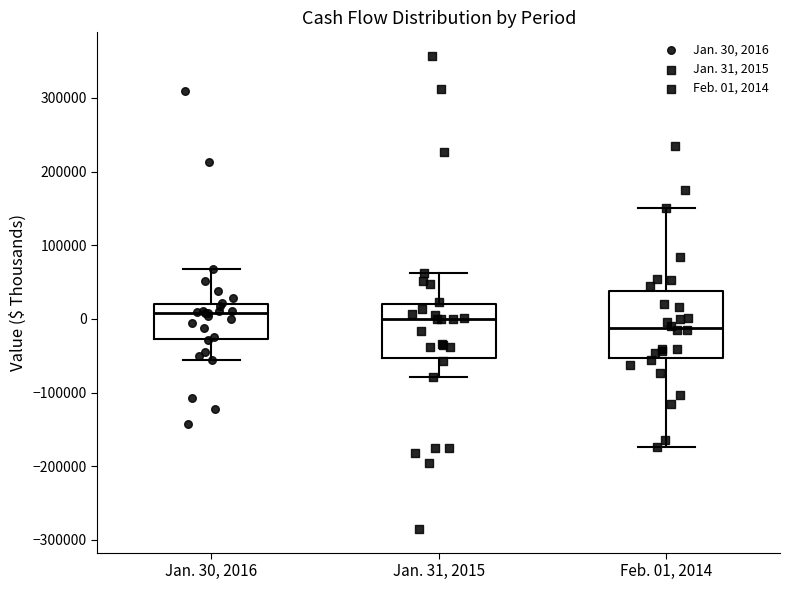

Reading left to right, read every box against the y-axis: the position of its median line, the range the box covers, and the ends of its whiskers. The values are not printed on the chart, so give them approximately, as read against the axis.

Jan. 30, 2016: median 10000, box -30000 to 20000, whiskers -60000 to 70000
Jan. 31, 2015: median 0, box -50000 to 20000, whiskers -80000 to 60000
Feb. 01, 2014: median -10000, box -50000 to 40000, whiskers -170000 to 150000